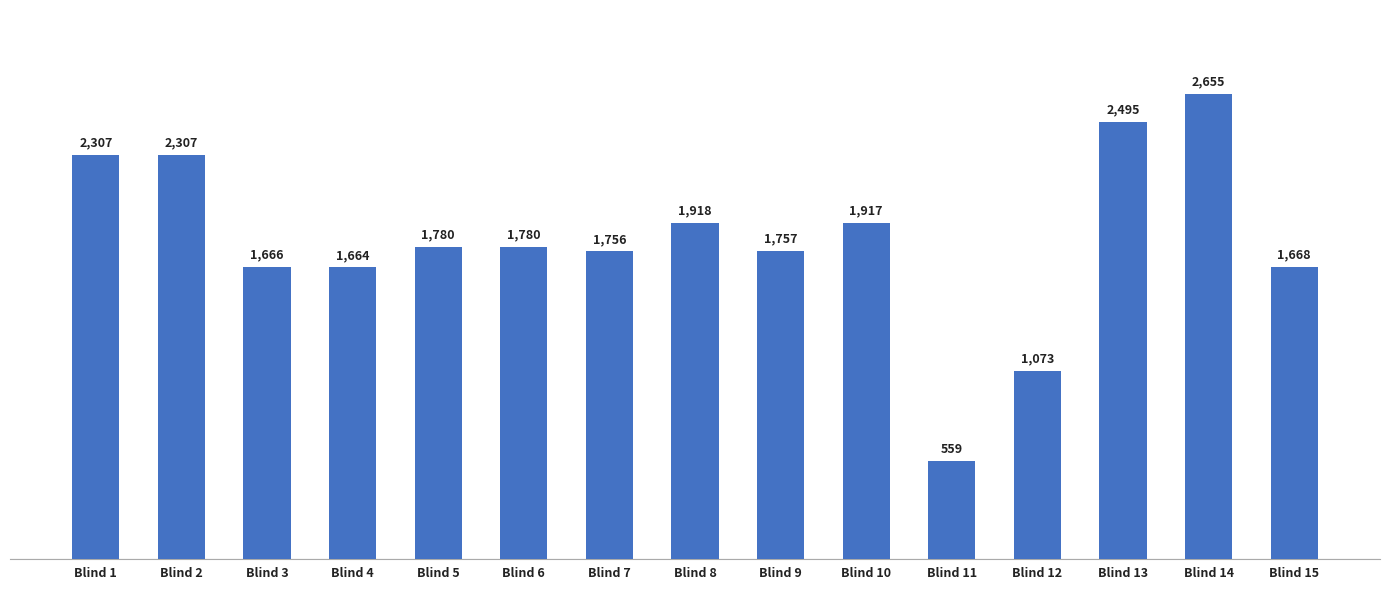

At which label does the data first exceed 1780?

Blind 1